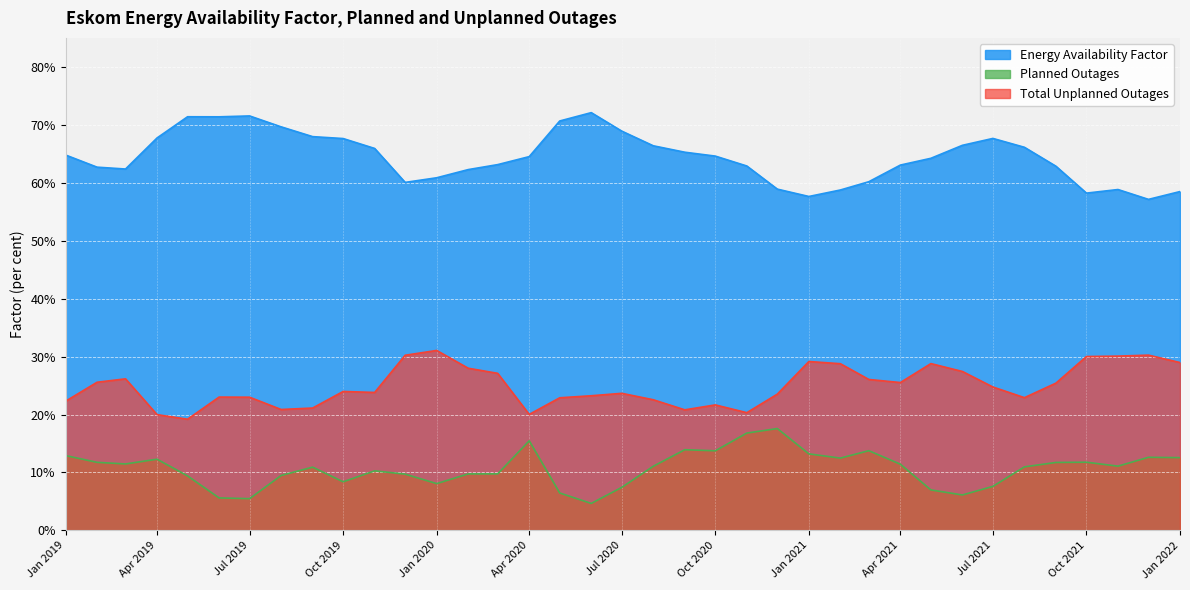

What is the lowest value of the Total Unplanned Outages series?

19.2